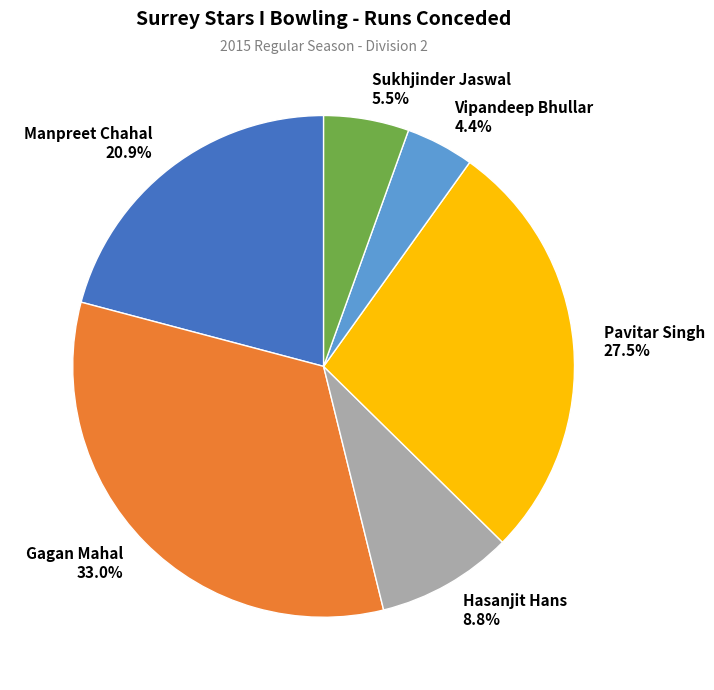

Does any single category account for the majority?

No